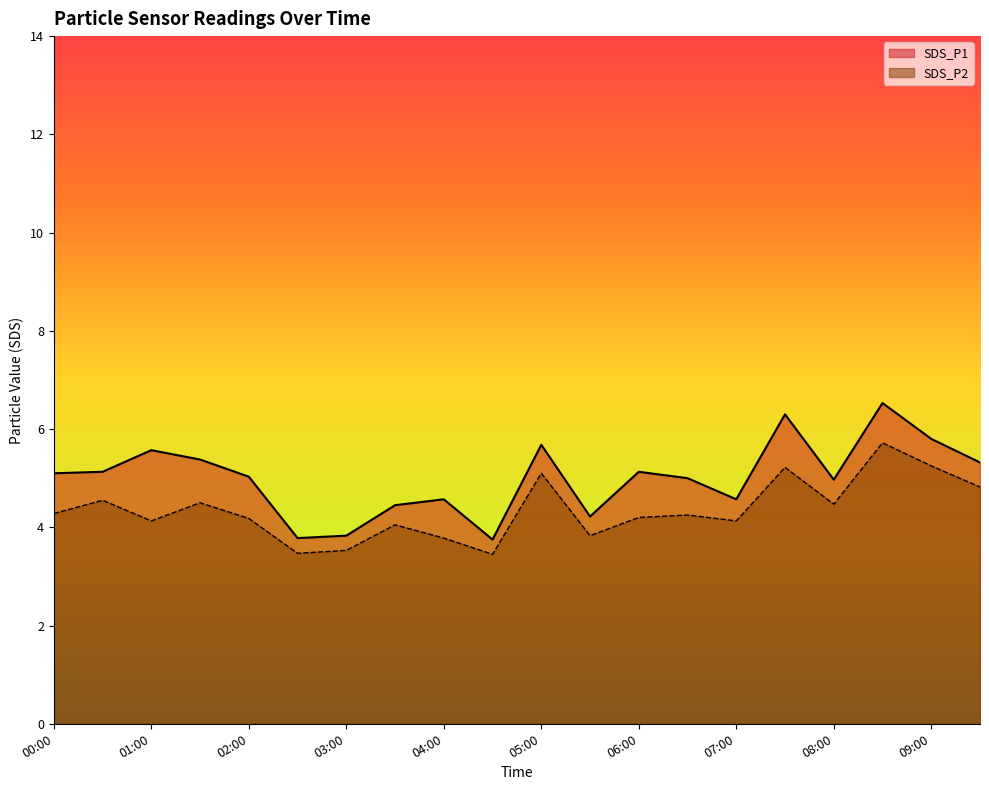

At which category does SDS_P1 reach its first local peak?

01:00